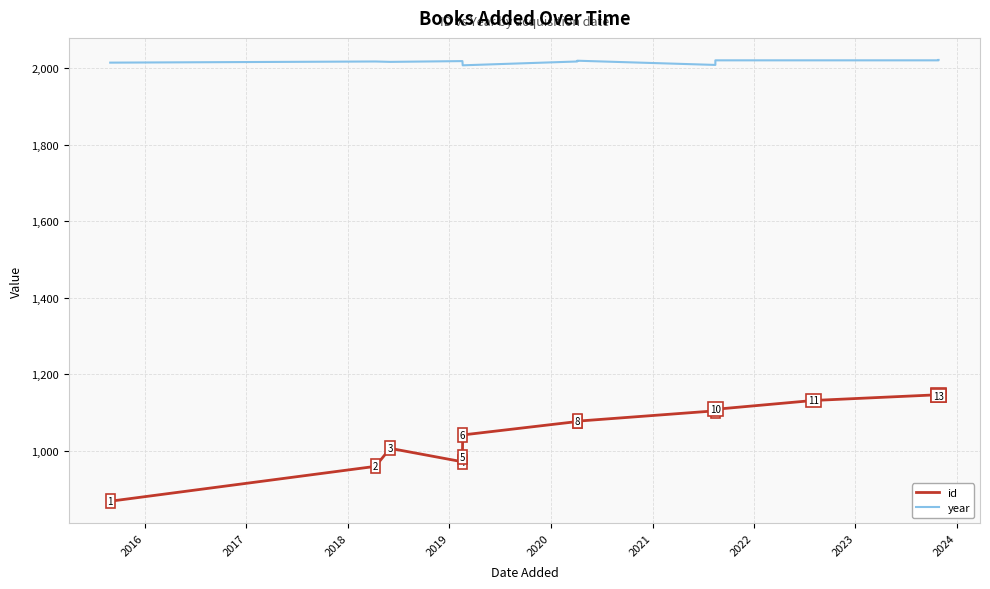

What are all the series names shown in the legend?

id, year